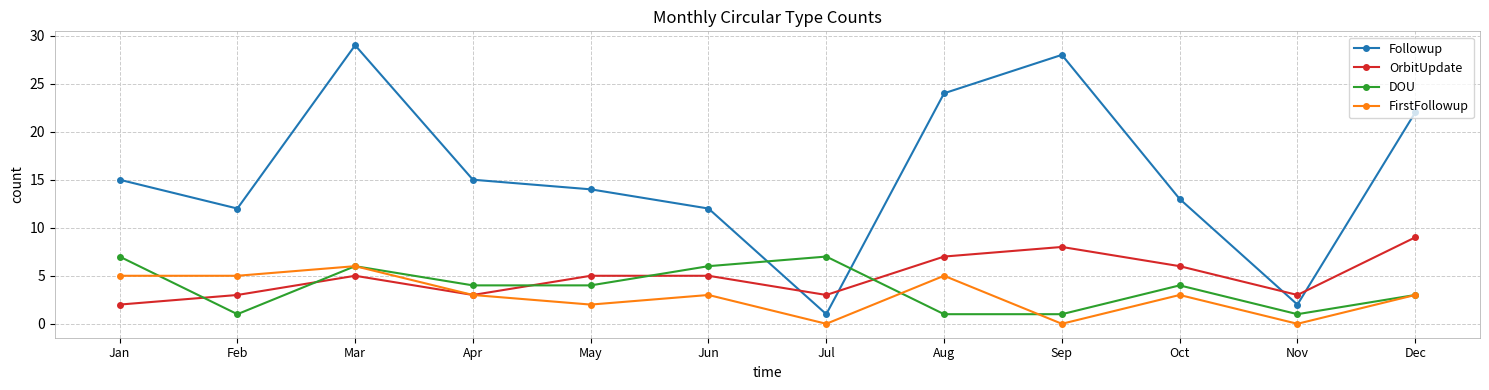

What is the sum of the DOU values at Jan and Mar?

13